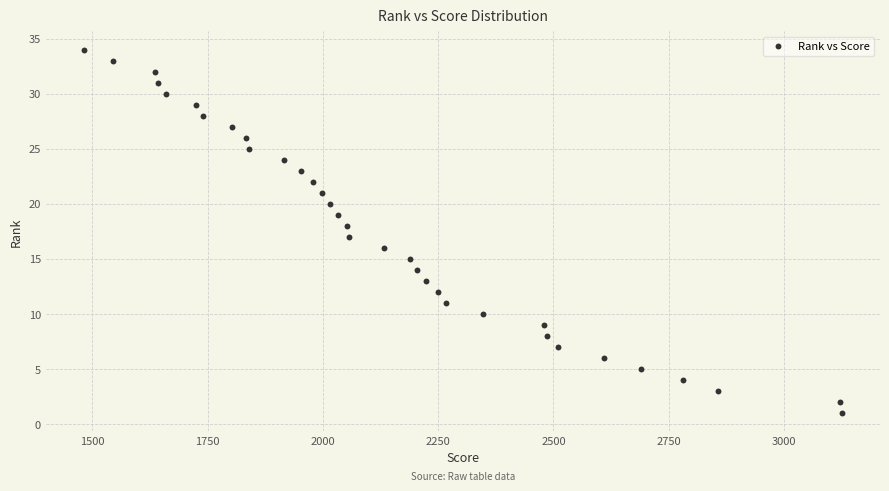

What is the range of Y values (max minus min)?

33